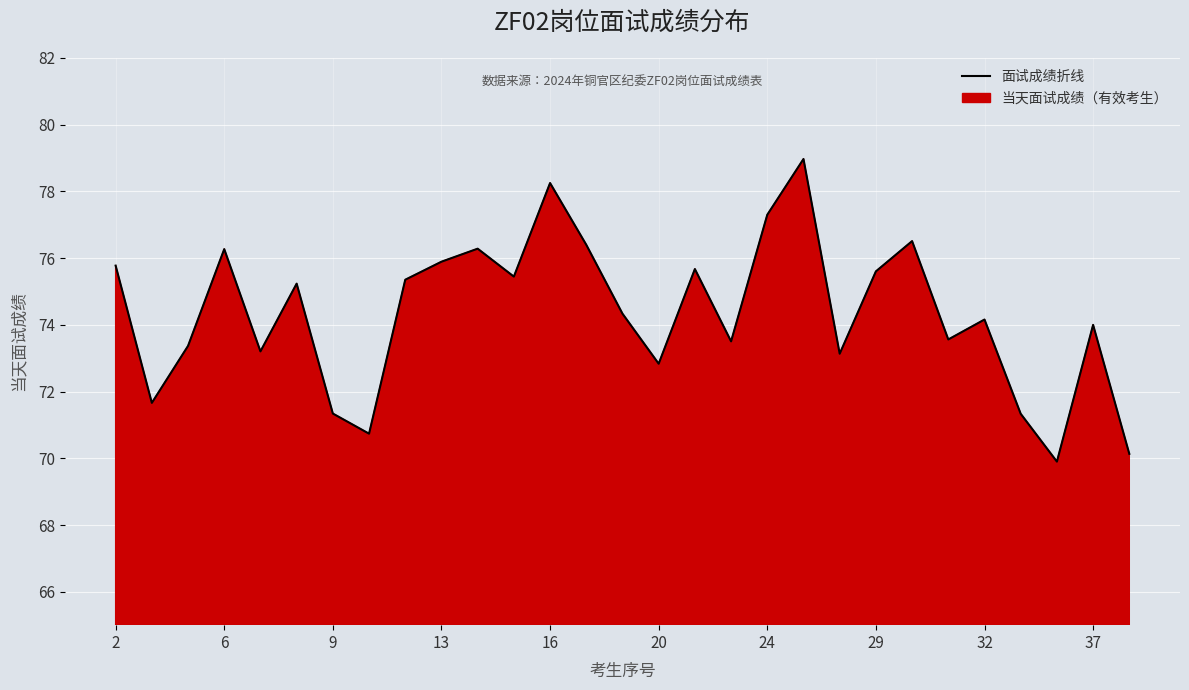

What is the difference between the maximum and second lowest values?

8.8